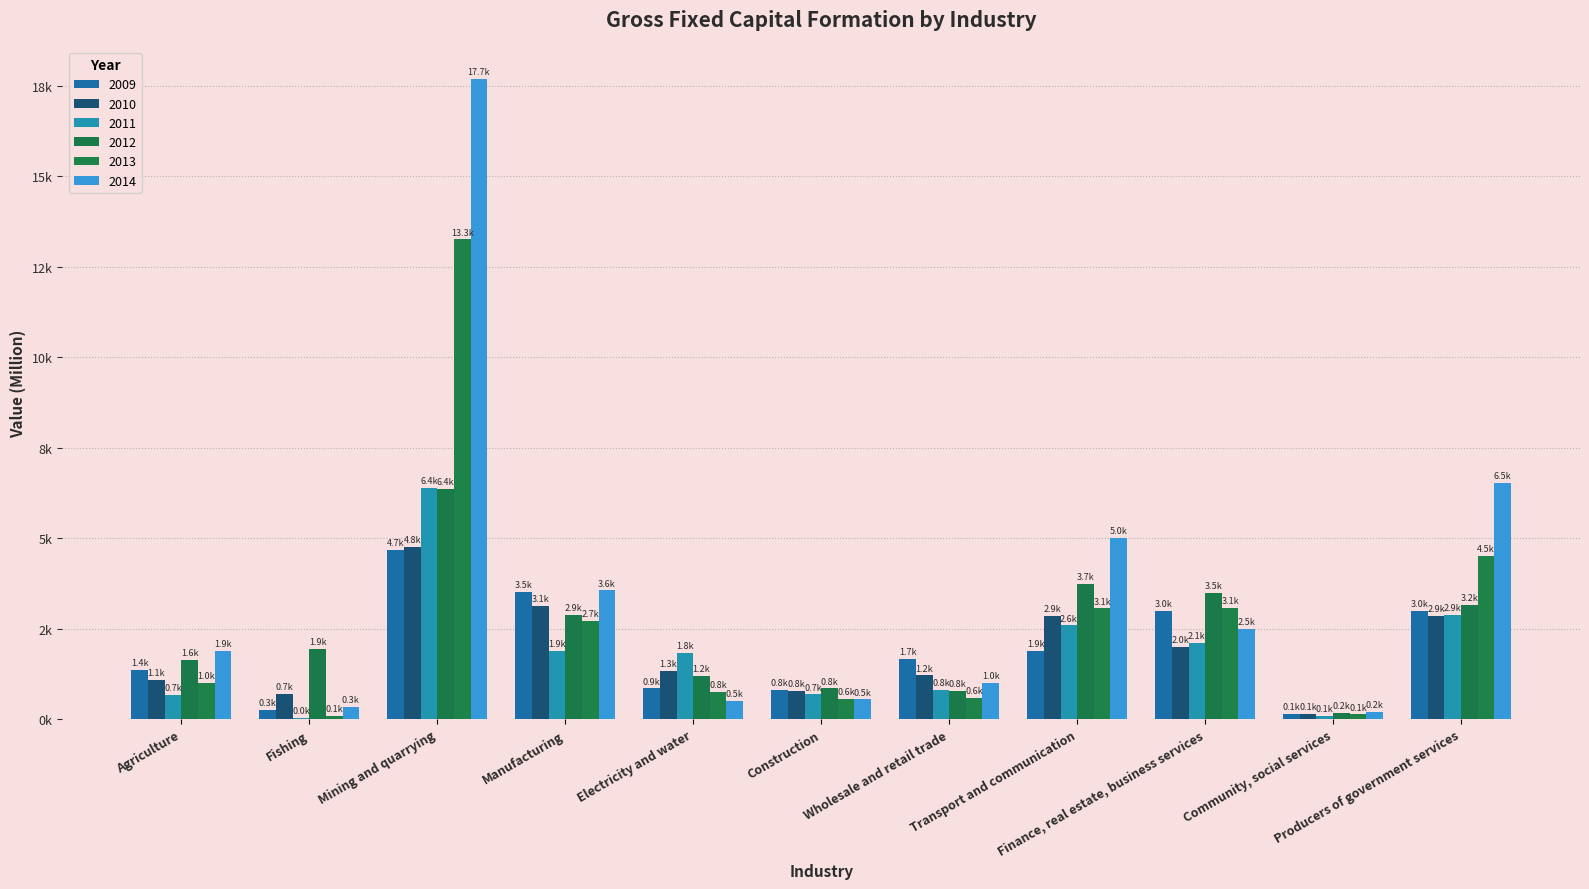

Are the bars horizontal?

No